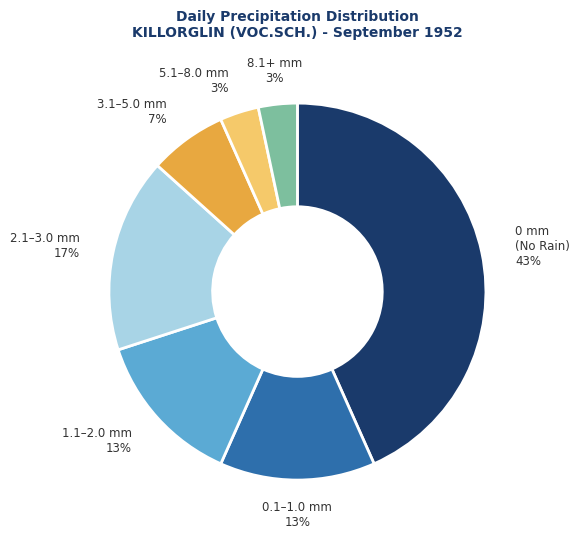

How many slices are in this pie chart?

7